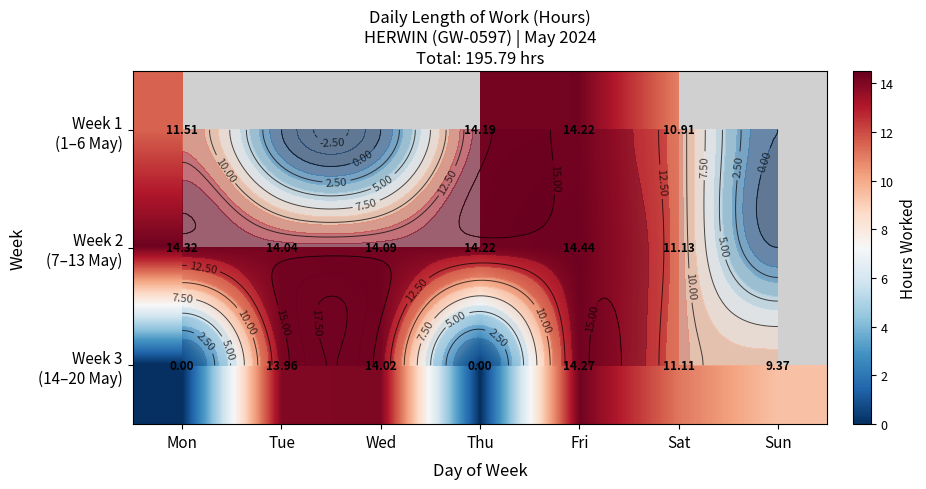

What is the average value of the Week 3 (14–20 May) series?

9.0